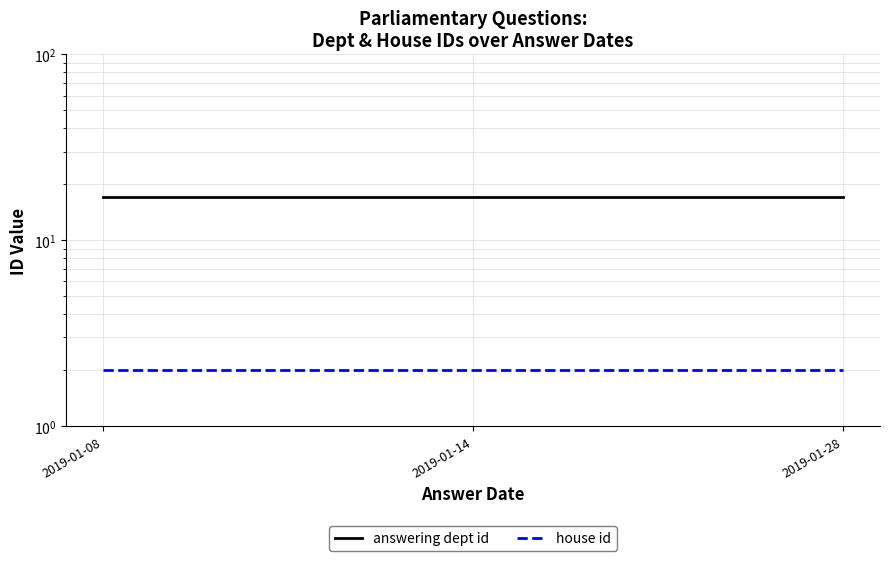

Reading right to left, what are all the values shown in this chart?

answering dept id: 17	17	17
house id: 2	2	2